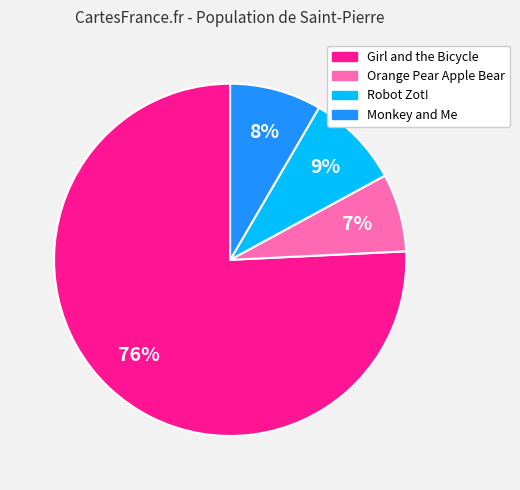

Does Girl and the Bicycle account for over 50% of the chart?

Yes